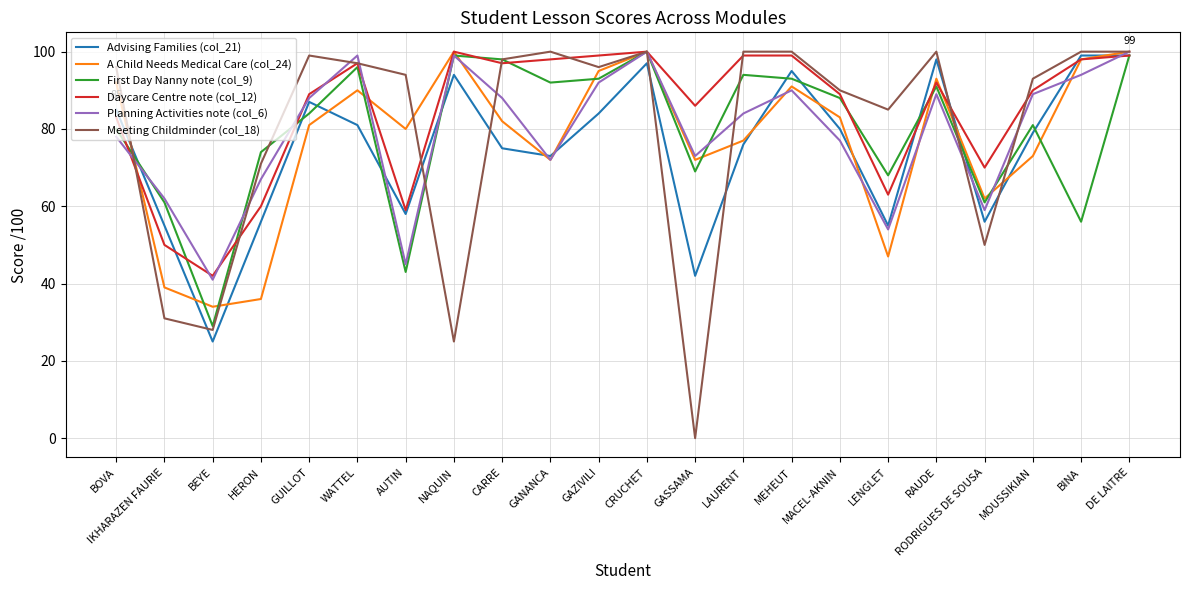

Reading left to right, transcribe all the data shown in this chart.

Advising Families (col_21): BOVA=85	IKHARAZEN FAURIE=55	BEYE=25	HERON=56	GUILLOT=87	WATTEL=81	AUTIN=58	NAQUIN=94	CARRE=75	GANANCA=73	GAZIVILI=84	CRUCHET=97	GASSAMA=42	LAURENT=76	MEHEUT=95	MACEL-AKNIN=80	LENGLET=55	RAUDE=98	RODRIGUES DE SOUSA=56	MOUSSIKIAN=79	BINA=99	DE LAITRE=99
A Child Needs Medical Care (col_24): BOVA=92	IKHARAZEN FAURIE=39	BEYE=34	HERON=36	GUILLOT=81	WATTEL=90	AUTIN=80	NAQUIN=100	CARRE=82	GANANCA=72	GAZIVILI=95	CRUCHET=100	GASSAMA=72	LAURENT=77	MEHEUT=91	MACEL-AKNIN=83	LENGLET=47	RAUDE=93	RODRIGUES DE SOUSA=62	MOUSSIKIAN=73	BINA=98	DE LAITRE=100
First Day Nanny note (col_9): BOVA=80	IKHARAZEN FAURIE=61	BEYE=29	HERON=74	GUILLOT=84	WATTEL=96	AUTIN=43	NAQUIN=99	CARRE=98	GANANCA=92	GAZIVILI=93	CRUCHET=100	GASSAMA=69	LAURENT=94	MEHEUT=93	MACEL-AKNIN=88	LENGLET=68	RAUDE=91	RODRIGUES DE SOUSA=61	MOUSSIKIAN=81	BINA=56	DE LAITRE=99
Daycare Centre note (col_12): BOVA=83	IKHARAZEN FAURIE=50	BEYE=42	HERON=60	GUILLOT=89	WATTEL=97	AUTIN=59	NAQUIN=100	CARRE=97	GANANCA=98	GAZIVILI=99	CRUCHET=100	GASSAMA=86	LAURENT=99	MEHEUT=99	MACEL-AKNIN=89	LENGLET=63	RAUDE=92	RODRIGUES DE SOUSA=70	MOUSSIKIAN=90	BINA=98	DE LAITRE=99
Planning Activities note (col_6): BOVA=78	IKHARAZEN FAURIE=62	BEYE=41	HERON=67	GUILLOT=88	WATTEL=99	AUTIN=45	NAQUIN=99	CARRE=88	GANANCA=72	GAZIVILI=92	CRUCHET=100	GASSAMA=73	LAURENT=84	MEHEUT=90	MACEL-AKNIN=77	LENGLET=54	RAUDE=89	RODRIGUES DE SOUSA=59	MOUSSIKIAN=89	BINA=94	DE LAITRE=100
Meeting Childminder (col_18): BOVA=96	IKHARAZEN FAURIE=31	BEYE=28	HERON=71	GUILLOT=99	WATTEL=97	AUTIN=94	NAQUIN=25	CARRE=98	GANANCA=100	GAZIVILI=96	CRUCHET=100	GASSAMA=0	LAURENT=100	MEHEUT=100	MACEL-AKNIN=90	LENGLET=85	RAUDE=100	RODRIGUES DE SOUSA=50	MOUSSIKIAN=93	BINA=100	DE LAITRE=100